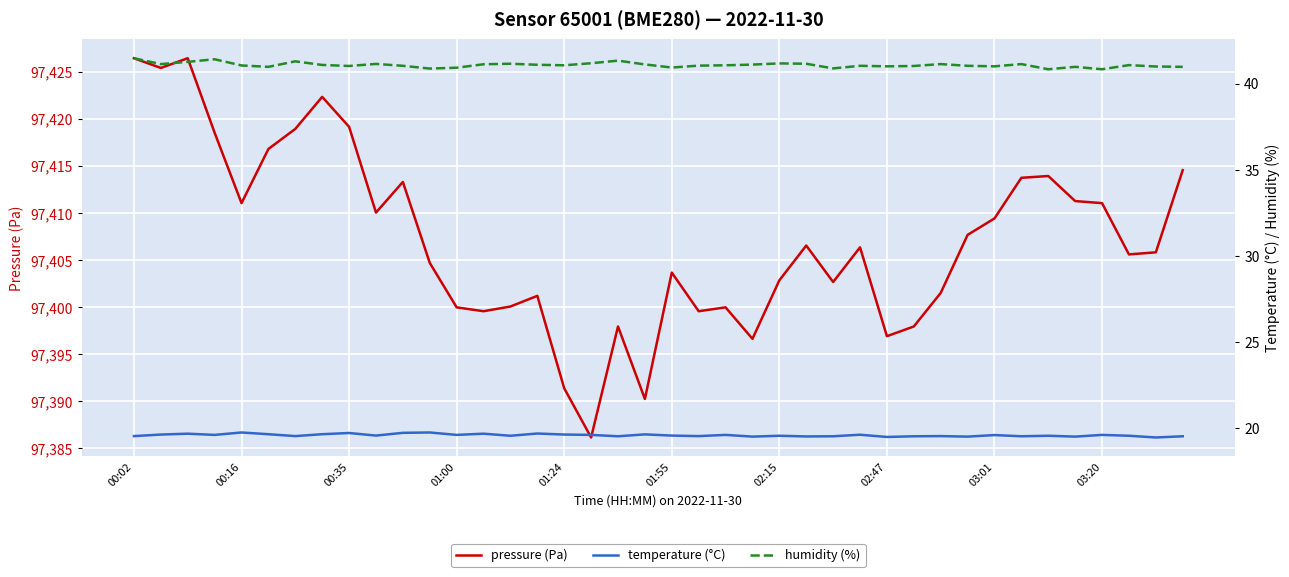

What is the difference between the second highest and second lowest values in the humidity (%) series?

0.6